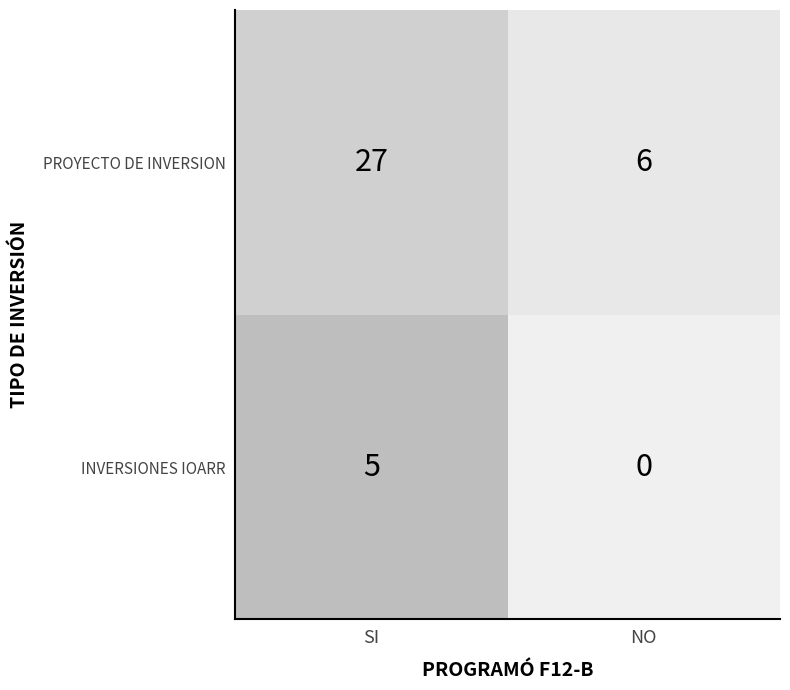

Which series changed the most between 0 and 1?

PROYECTO DE INVERSION